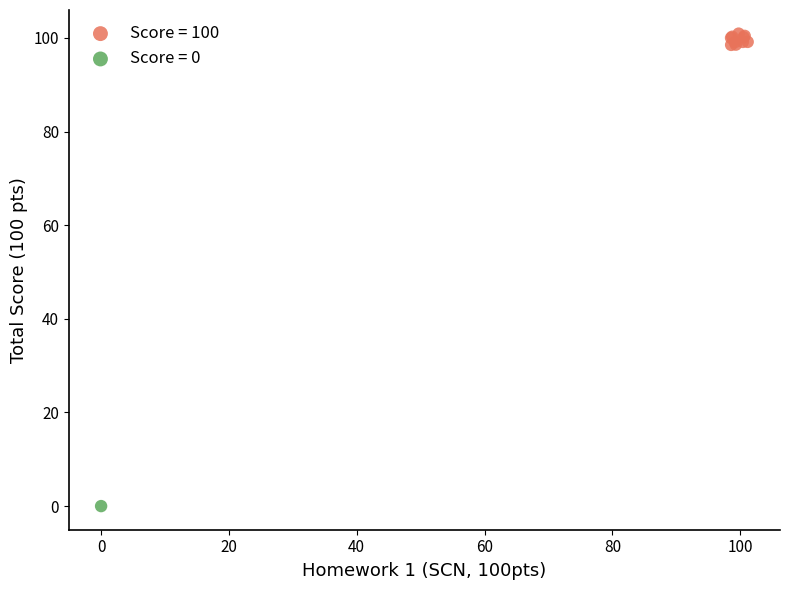

What are all the series names shown in the legend?

Score = 100, Score = 0